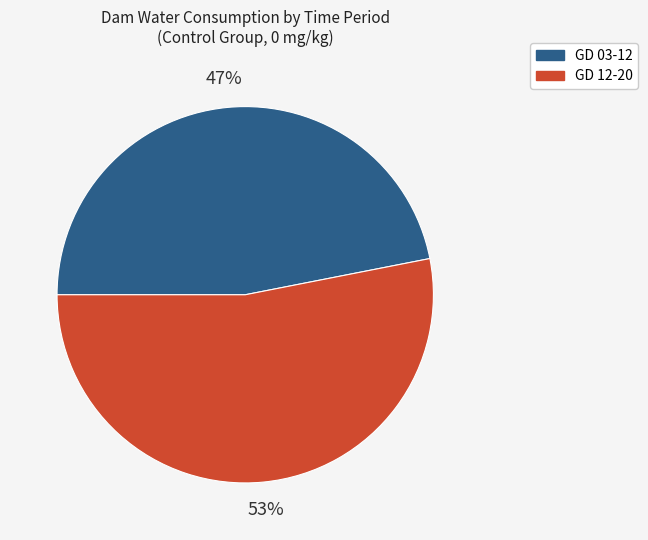

To the nearest percent, what is the average slice percentage?

50%